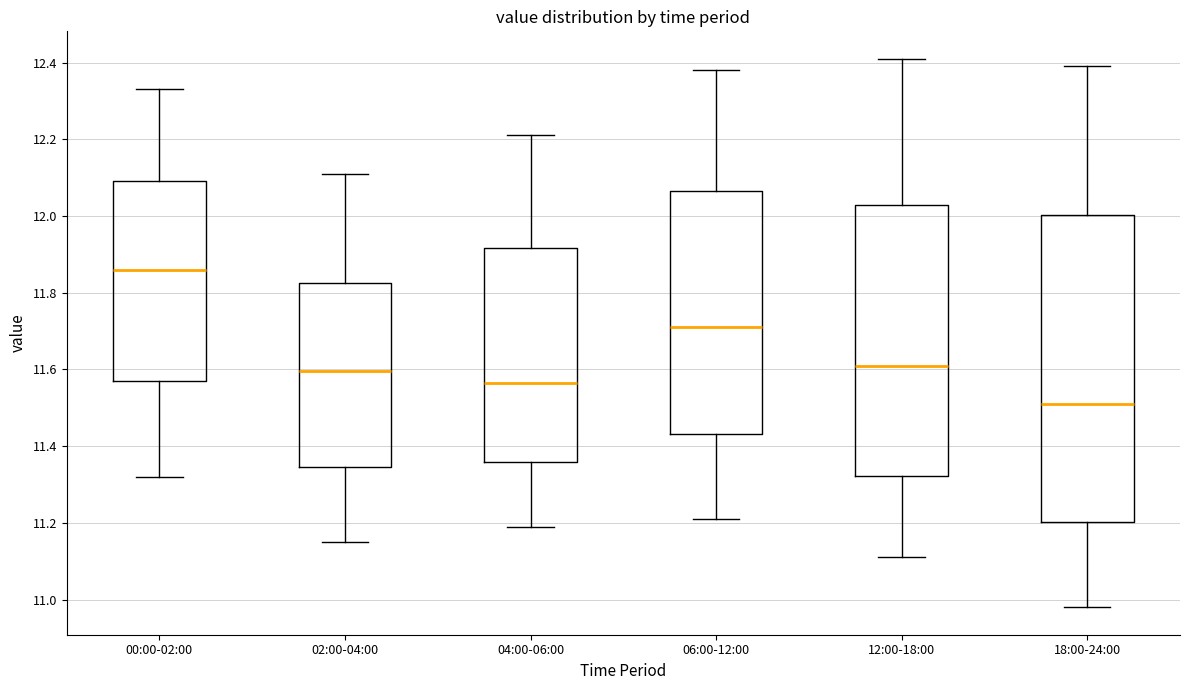

Where does the median line of the box for 04:00-06:00 sit on the y-axis? The values are not printed on the chart, so give them approximately, as read against the axis.

11.56